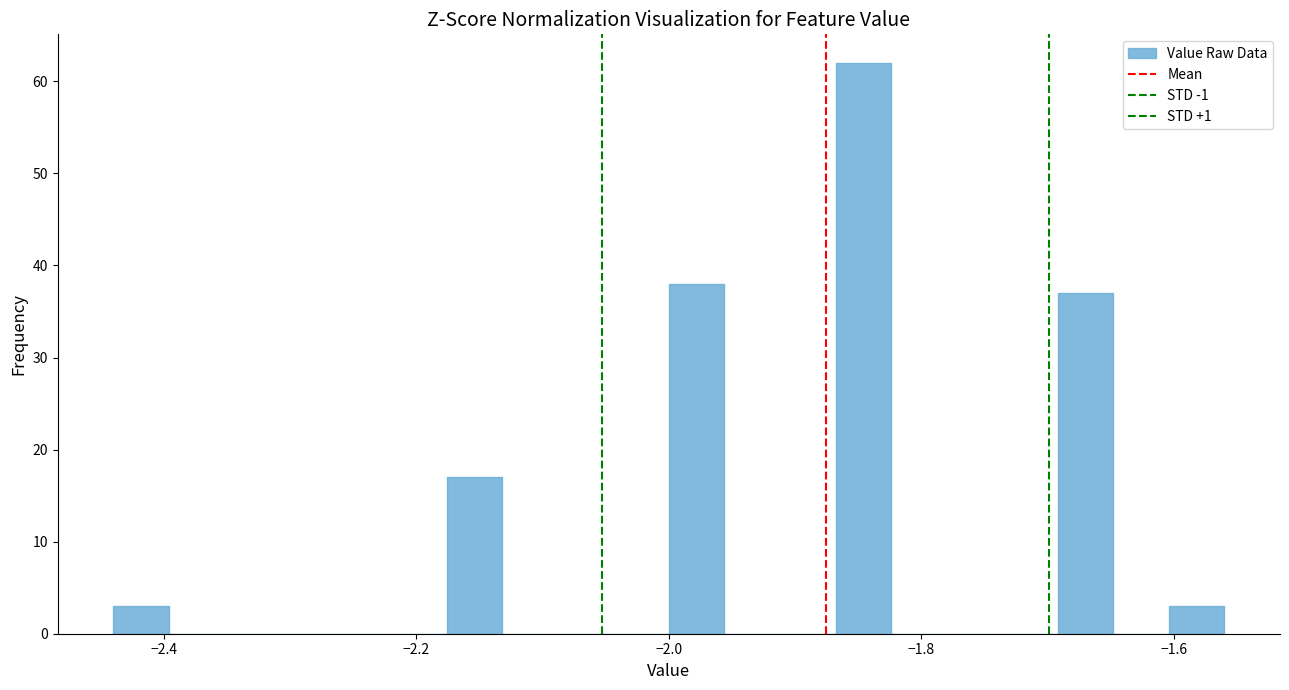

Read against the x-axis, roughly where is the centre of the tallest bar?

-1.84